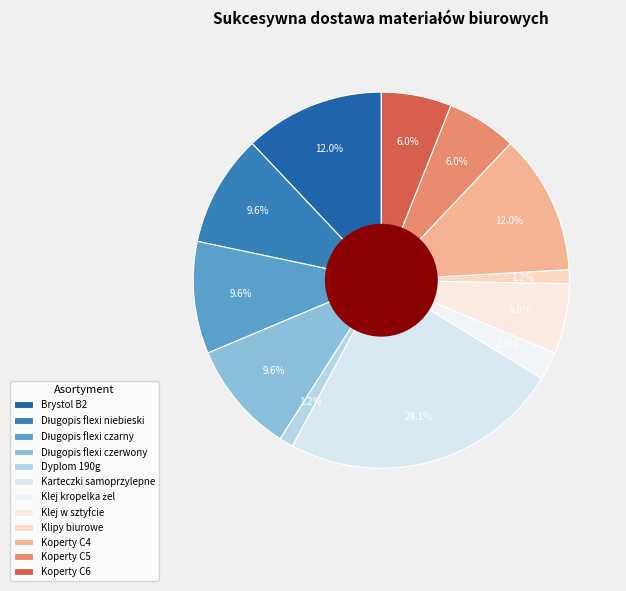

Which slice is the smallest?

Dyplom 190g